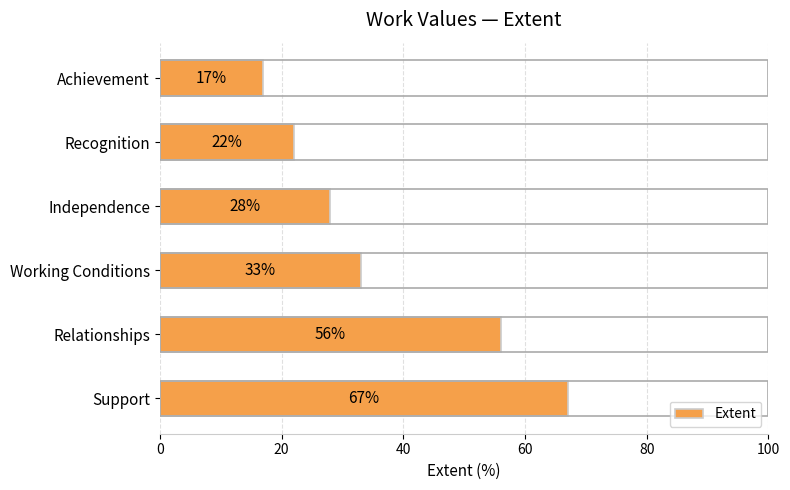

Is it true that the value at Achievement is 17?

True